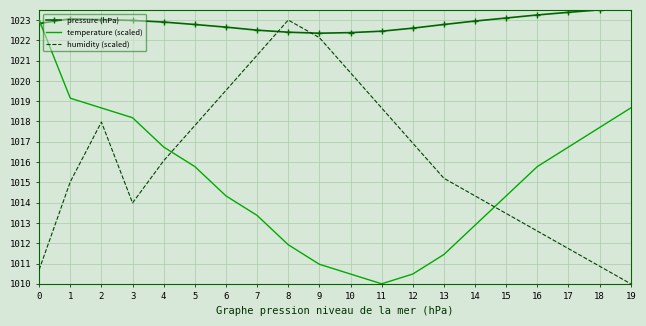

What is the maximum value shown in the chart?

1023.6